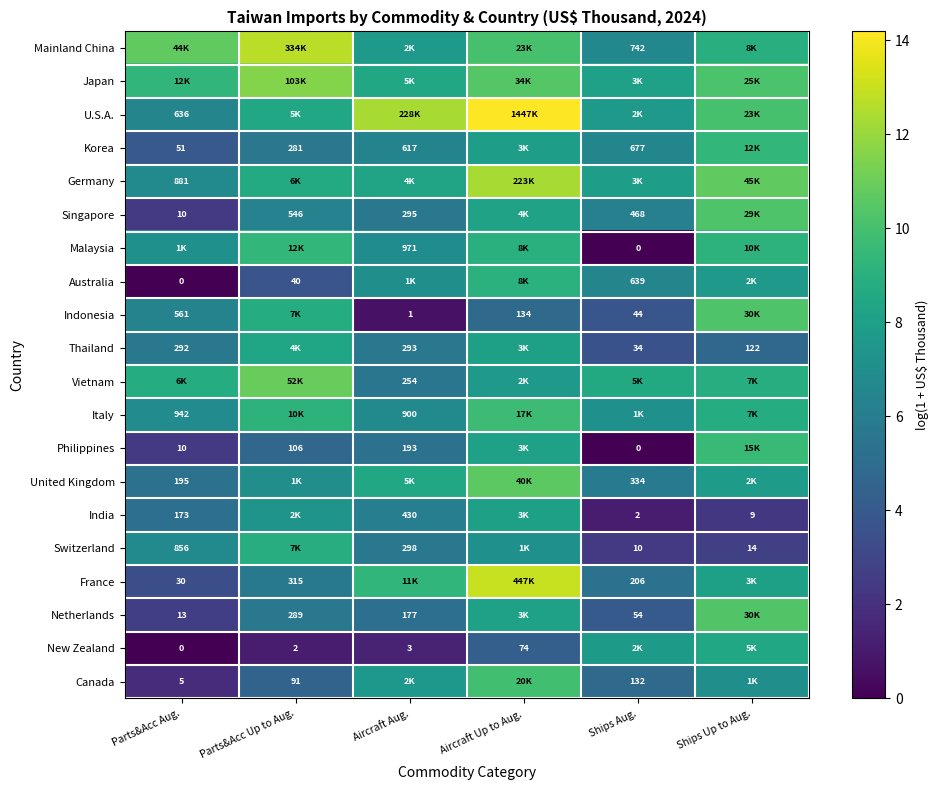

Which category has the highest value across all series?

Aircraft Up to Aug.